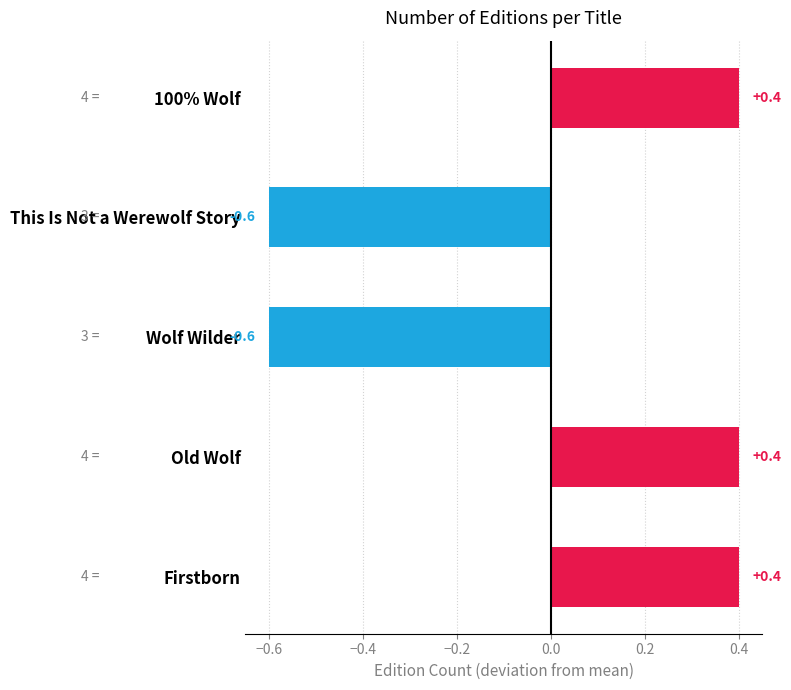

Reading bottom to top, what are all the values shown in this chart?

Firstborn=0.4	Old Wolf=0.4	Wolf Wilder=-0.6	This Is Not a Werewolf Story=-0.6	100% Wolf=0.4